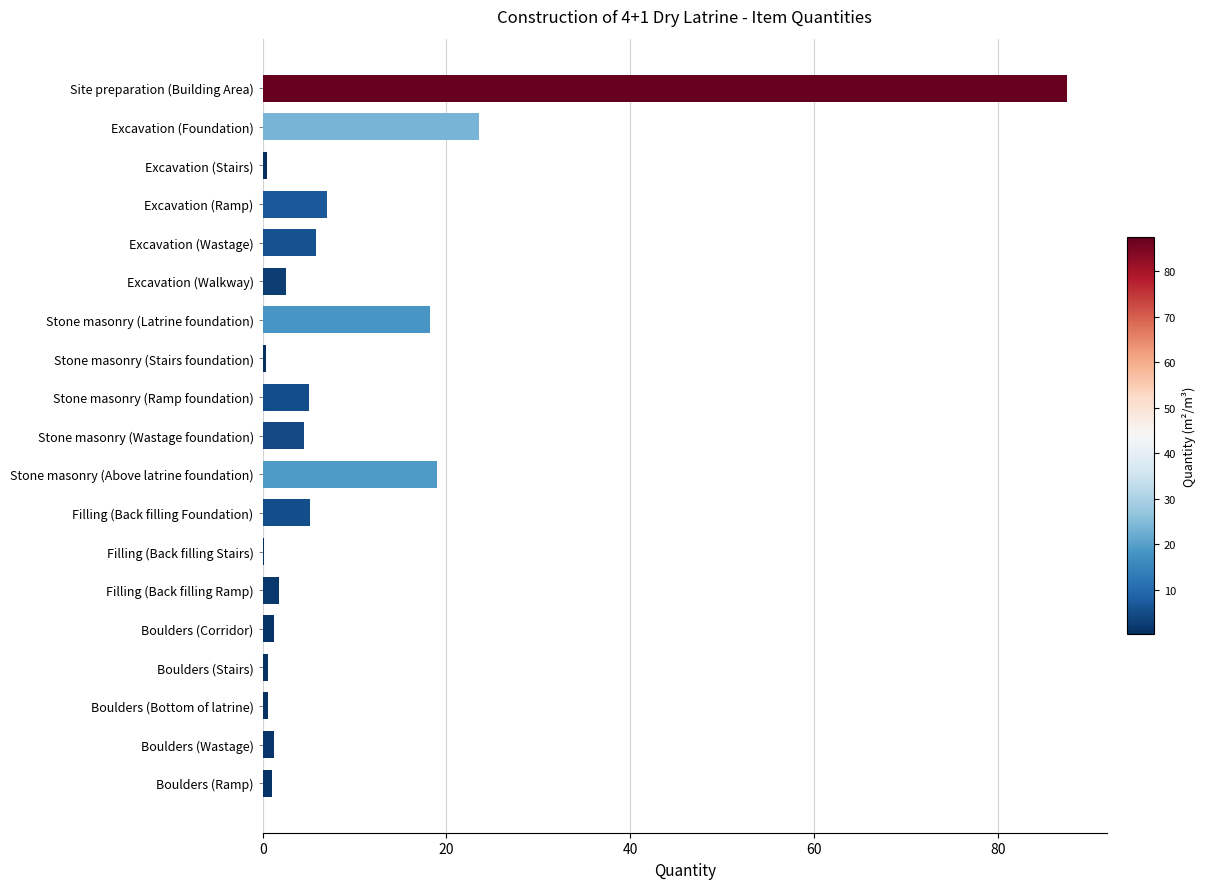

What is the sum of all values?

185.7